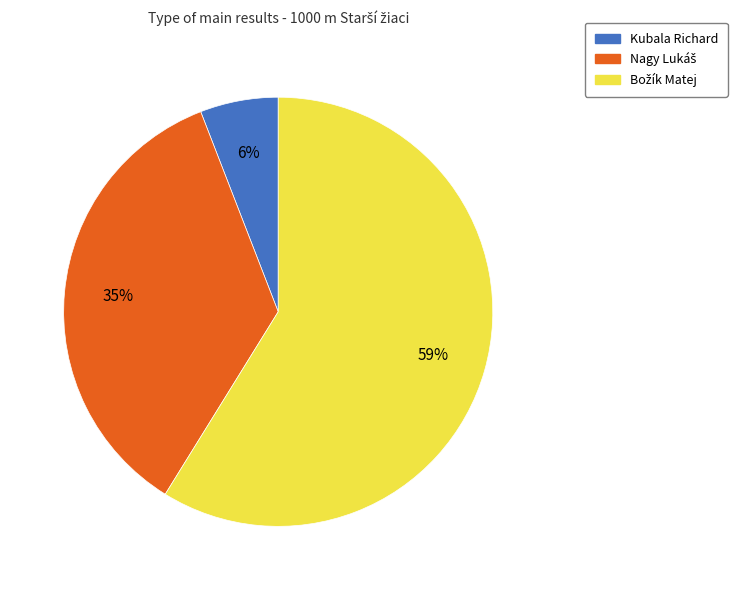

Is there a majority slice in this chart?

Yes